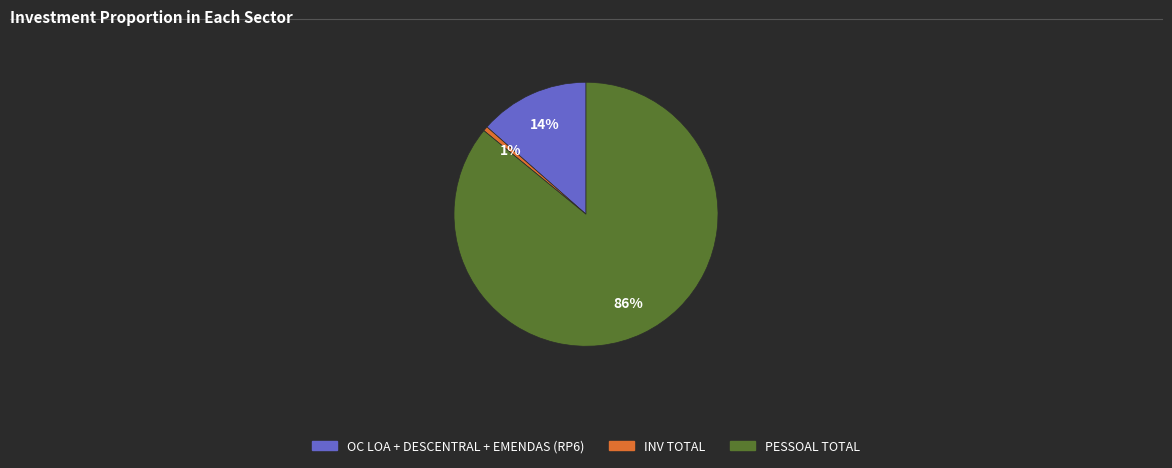

To the nearest percent, what is the combined percentage of OC LOA + DESCENTRAL + EMENDAS (RP6) and PESSOAL TOTAL?

99%